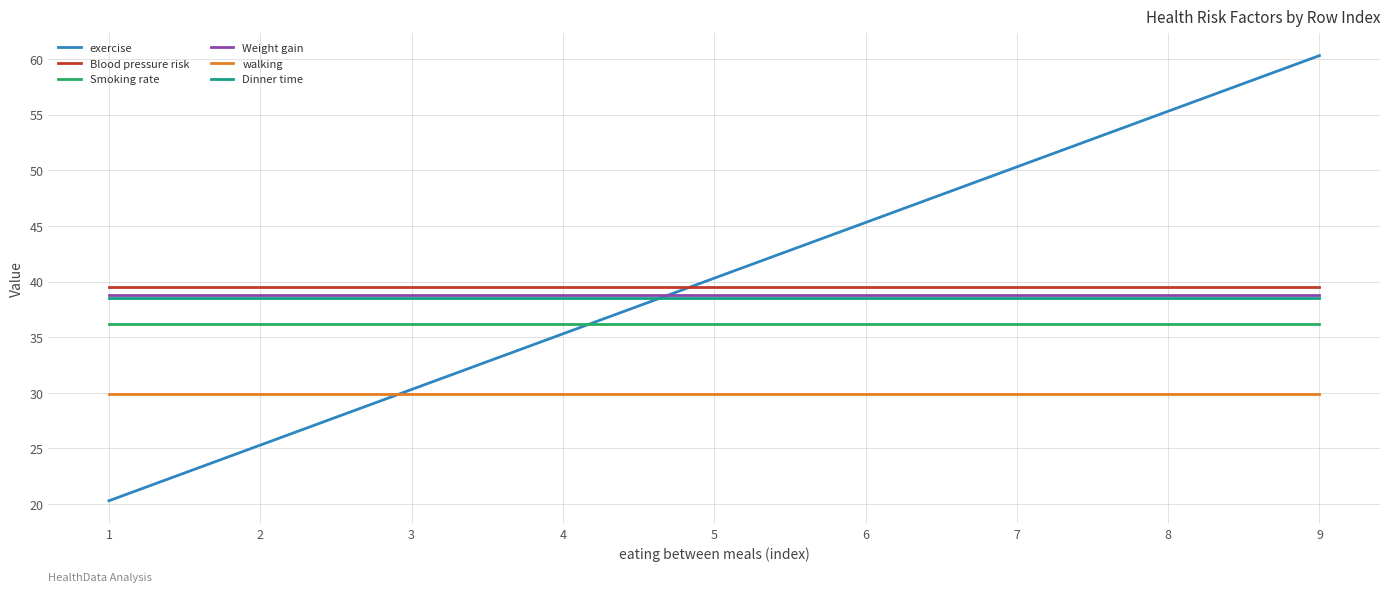

Is the value of Weight gain at 6 greater than the value of Blood pressure risk at 2?

No